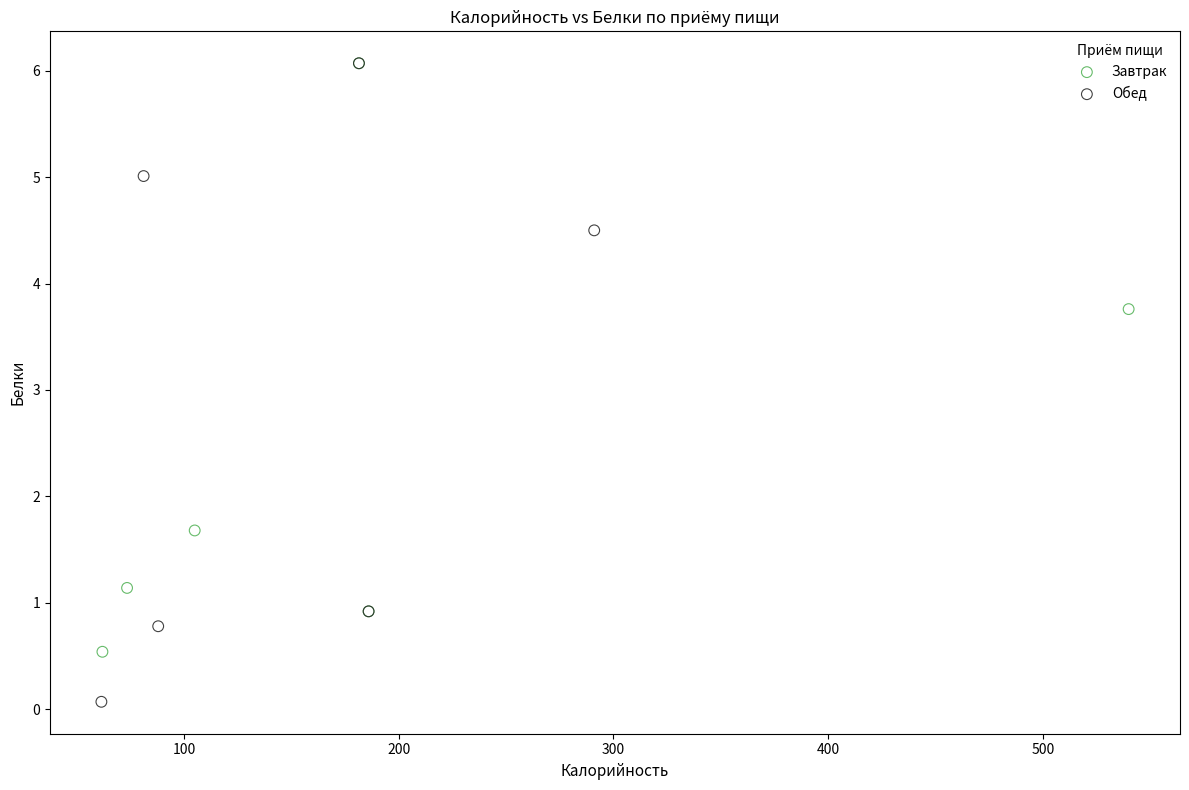

Which series contains the lowest Y value?

Обед